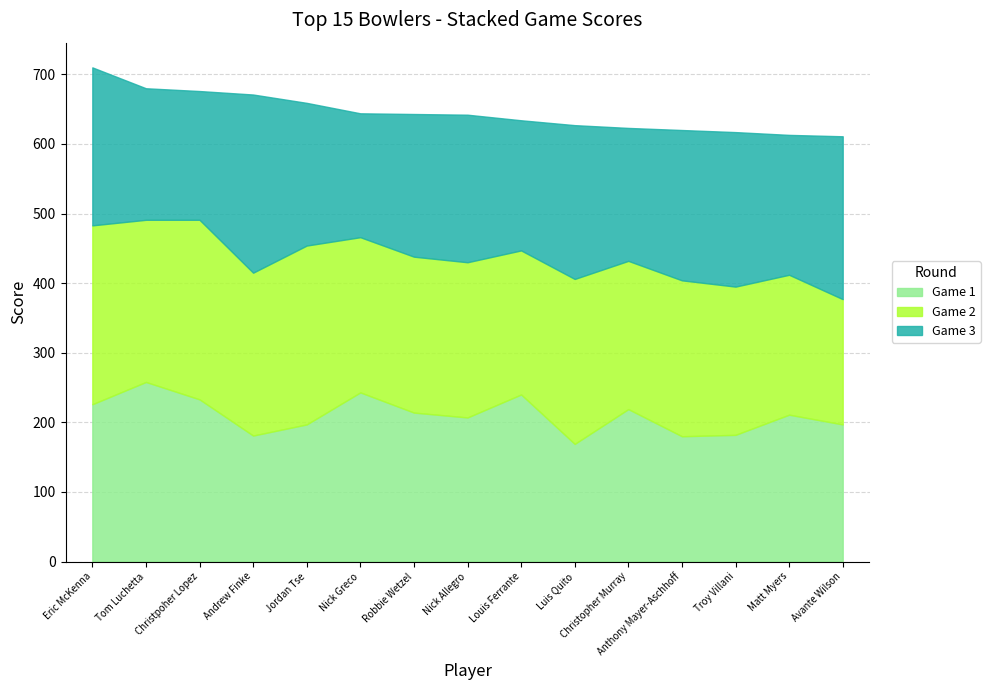

True or false: Game 1 has a value of 181 at Andrew Finke.

True